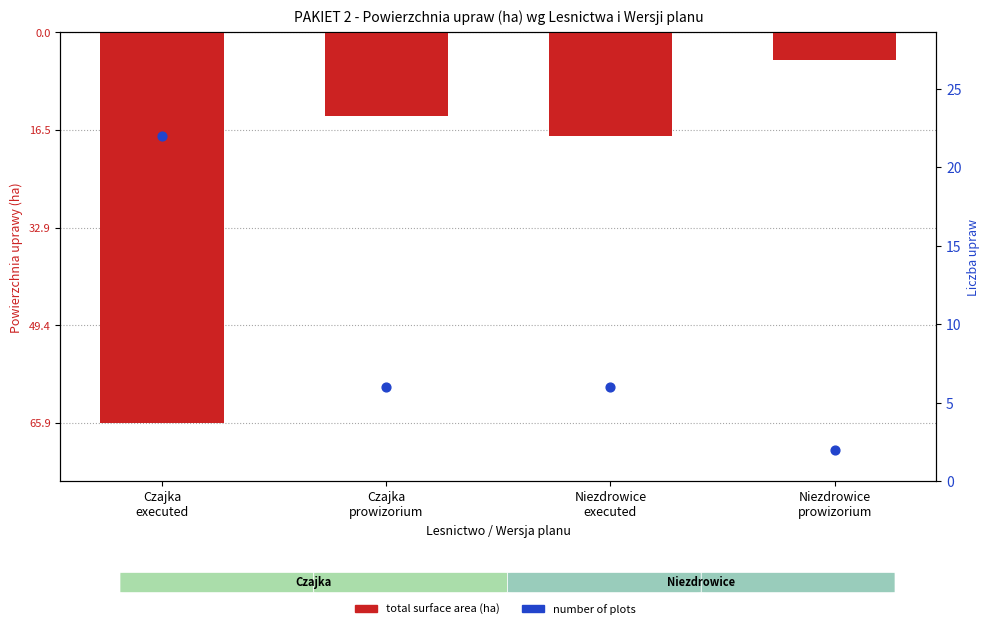

At how many categories does at least one series exceed -37?

4